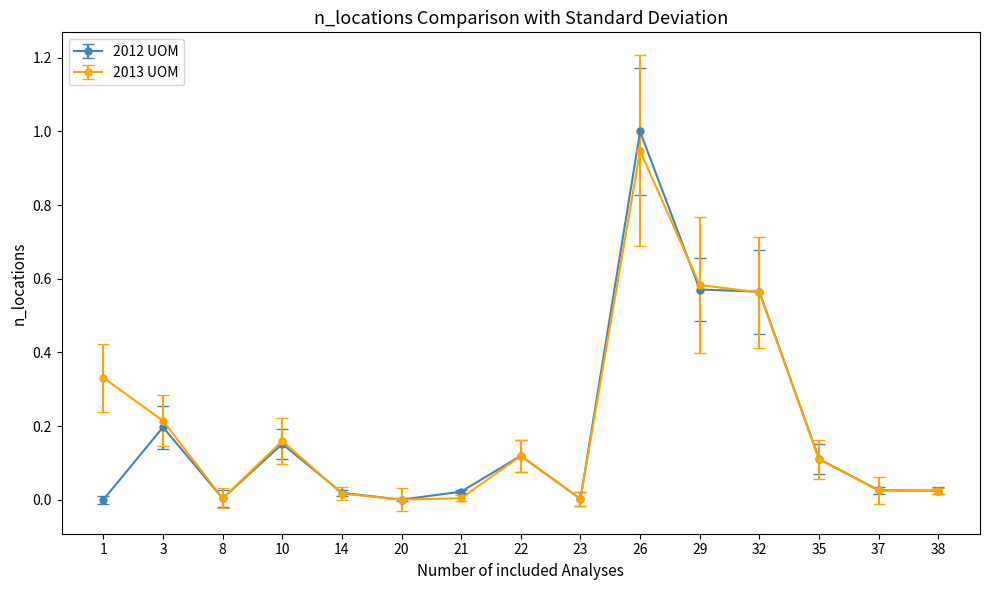

What is the maximum value shown in the chart?

1.0